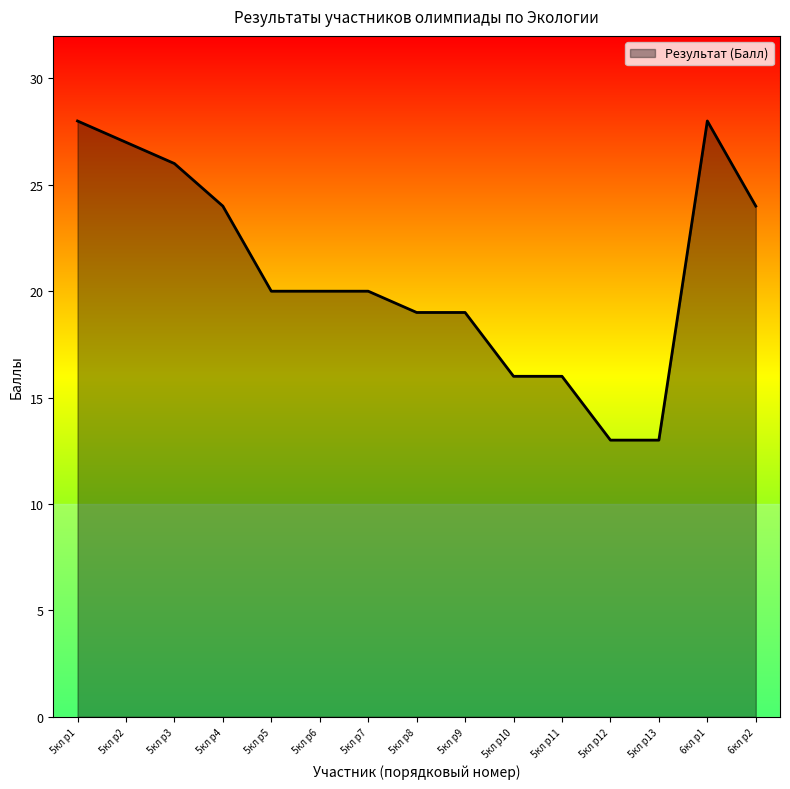

What is the ratio of the value at 5кл p8 to the value at 5кл p10?

1.2